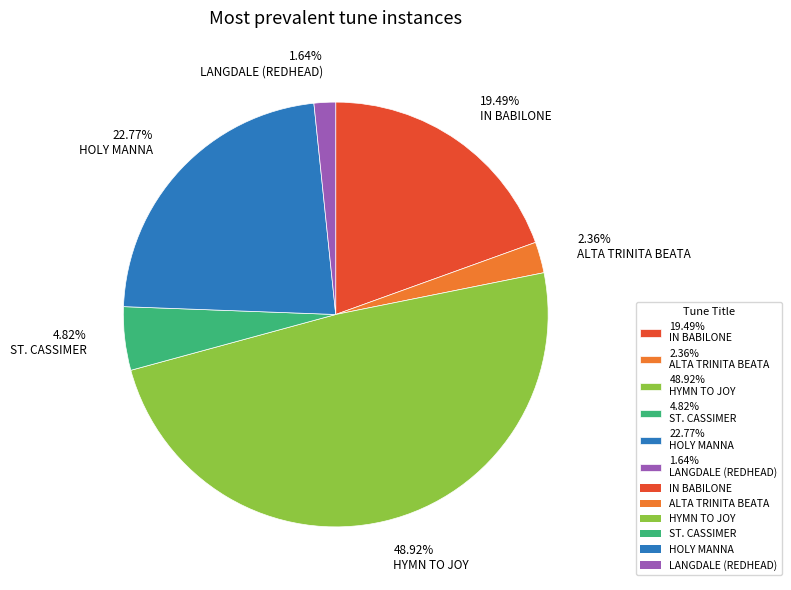

To the nearest percent, what is the average slice percentage?

17%